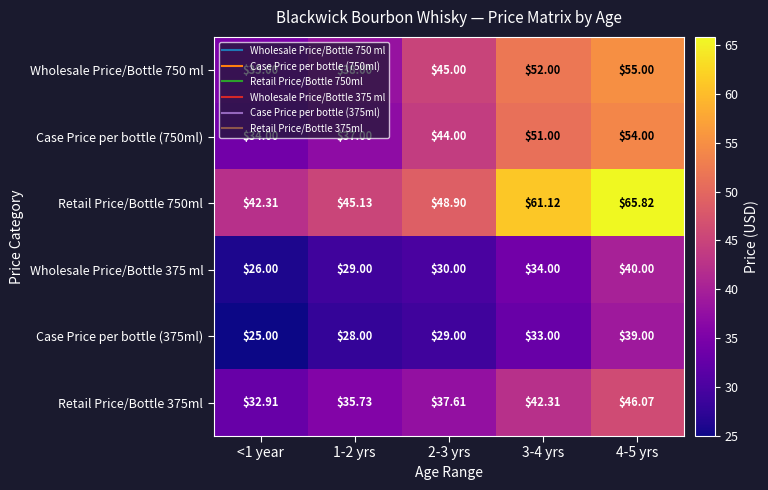

How many distinct data groups are displayed?

6